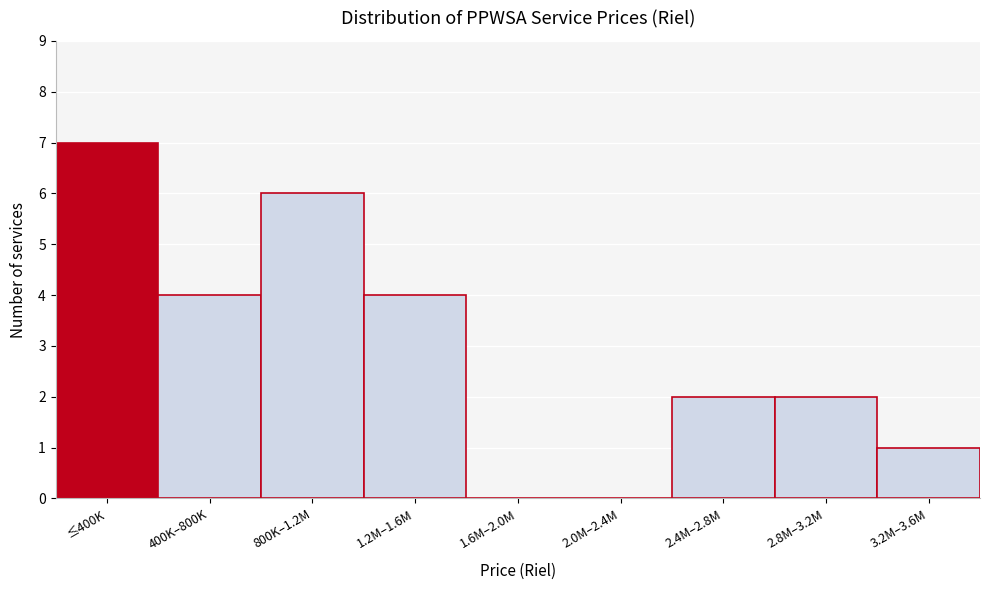

Reading left to right, list all the values displayed in this chart.

≤400K=7	400K–800K=4	800K–1.2M=6	1.2M–1.6M=4	1.6M–2.0M=0	2.0M–2.4M=0	2.4M–2.8M=2	2.8M–3.2M=2	3.2M–3.6M=1